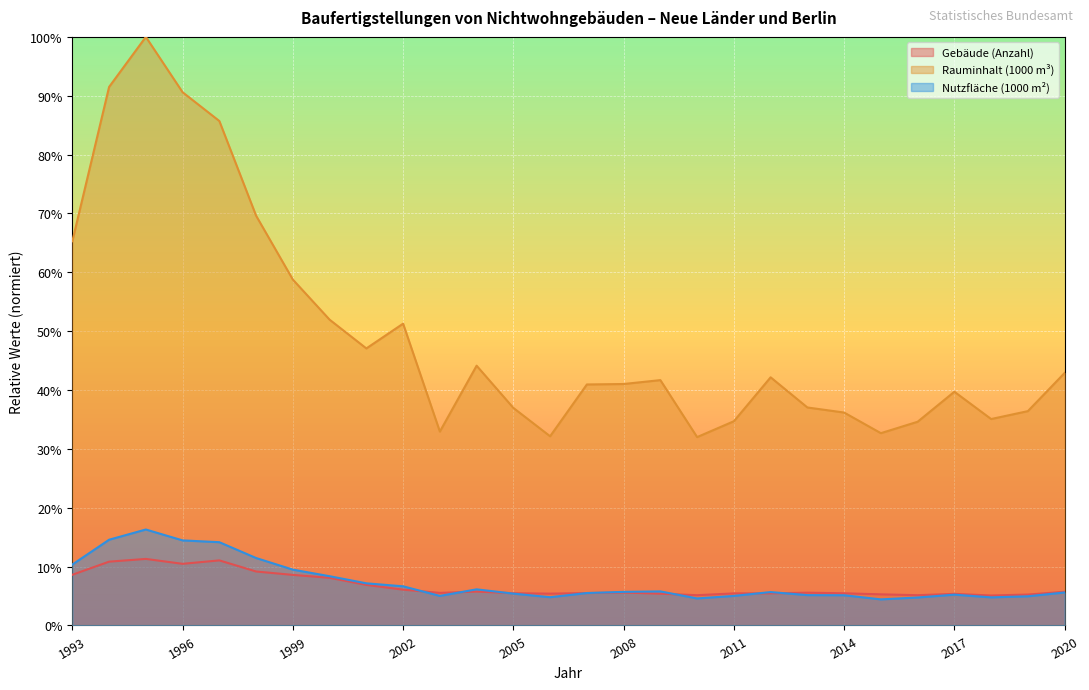

The value of Rauminhalt (1000 m³) at 2006 is 0.4. True or false?

False